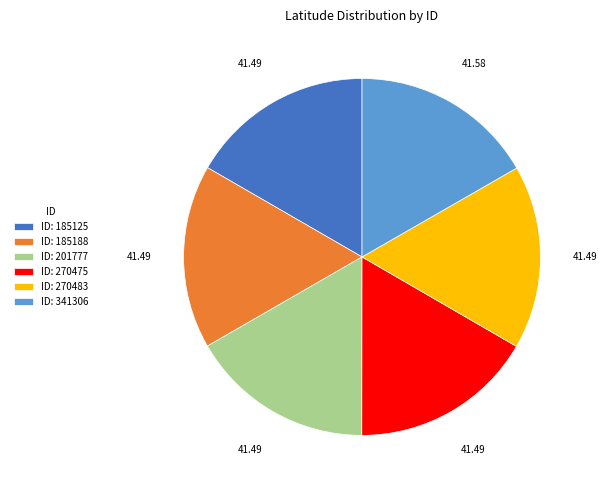

What is the ratio of the value at ID: 341306 to the value at ID: 201777?

1.0